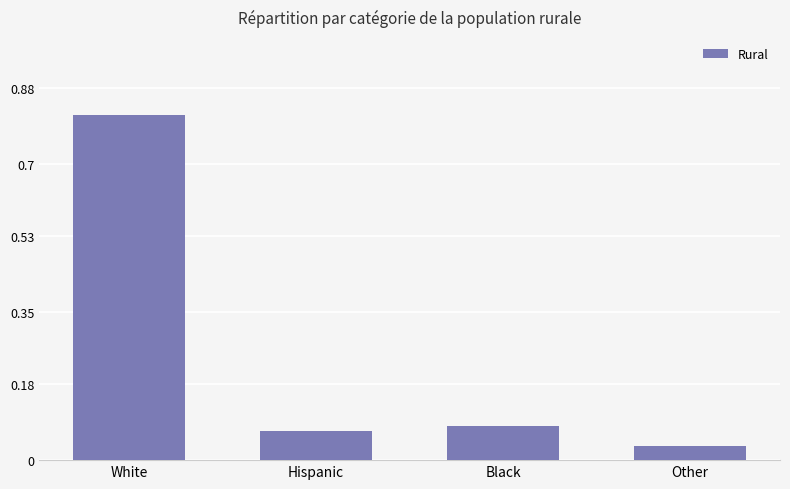

What is the label of the 3rd bar from the right?

Hispanic